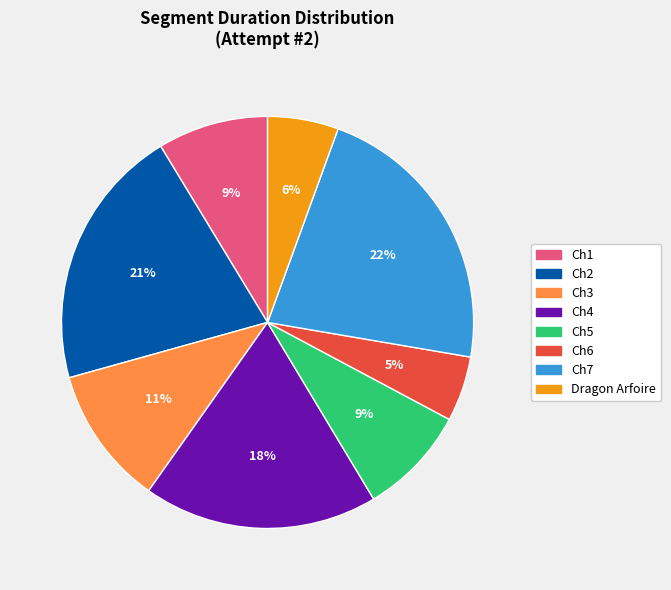

How many segments does this pie chart have?

8